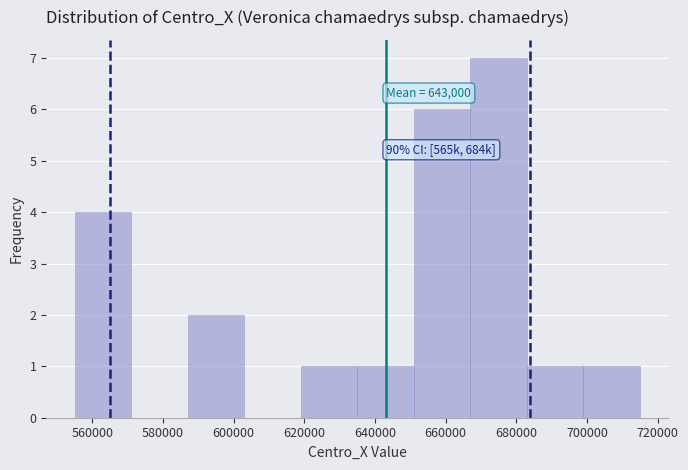

Over which range of the x-axis is the bar tallest?

667000 to 683000